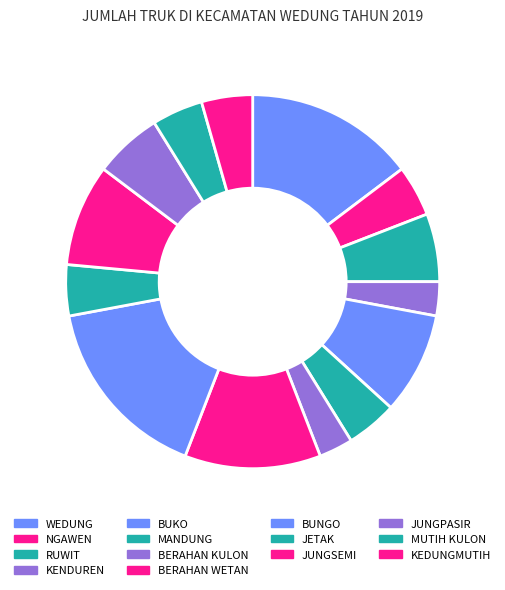

To the nearest percent, what percentage of the pie is BUNGO?

16%